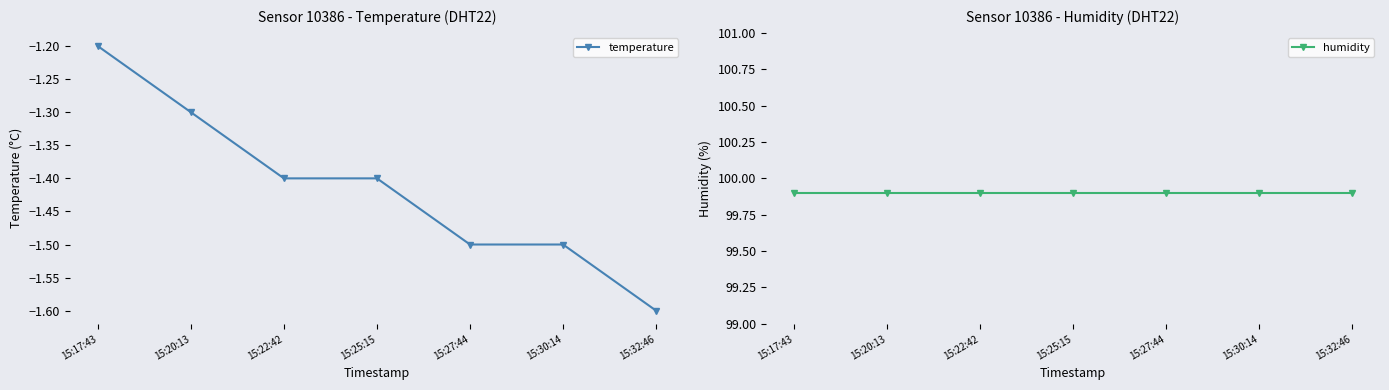

What are all the series names shown in the legend?

temperature, humidity